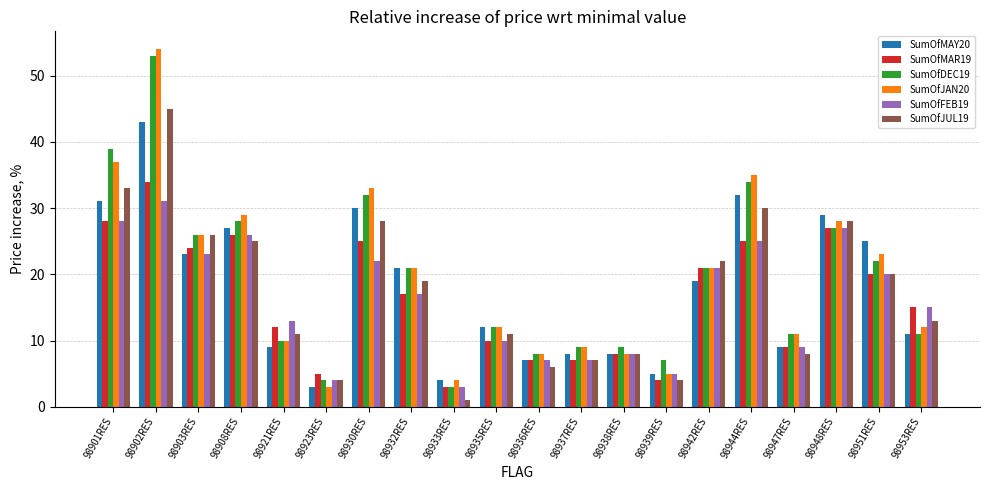

The SumOfFEB19 series shows 5 at 98947RES. True or false?

False